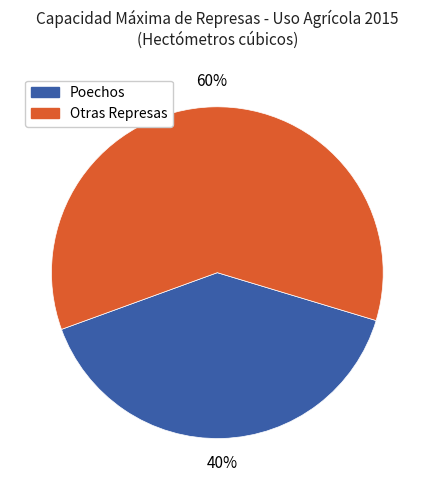

Does any single category account for the majority?

Yes